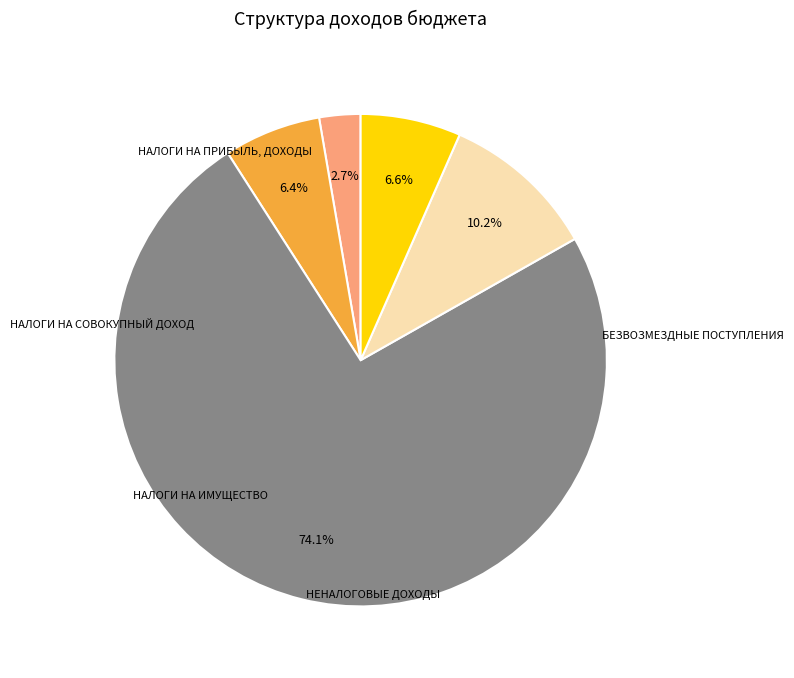

To the nearest percent, what percentage of the pie is НАЛОГИ НА ИМУЩЕСТВО?

74%